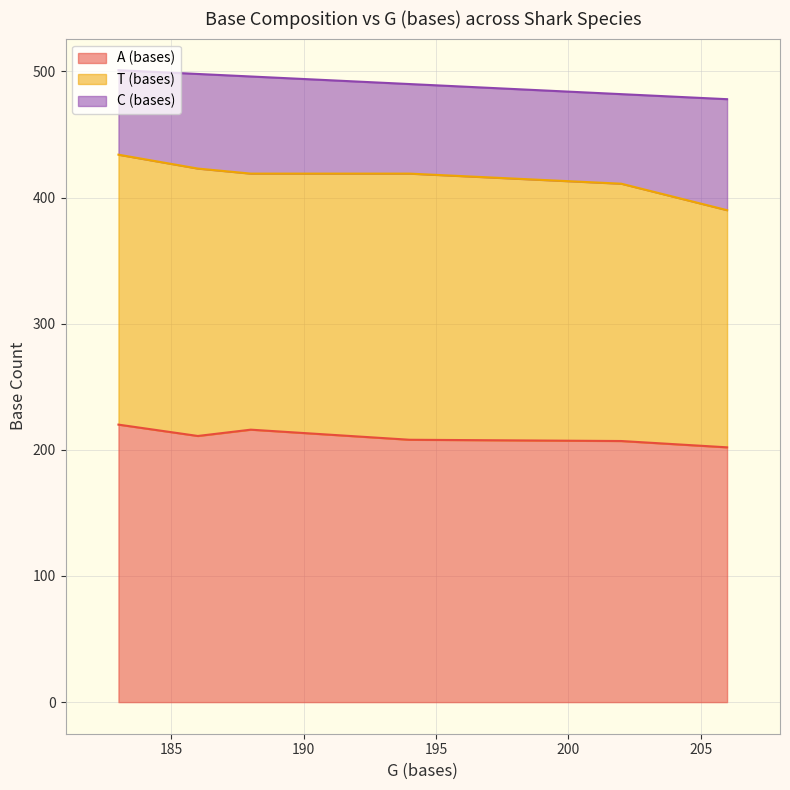

What is the maximum value for T (bases)?

214